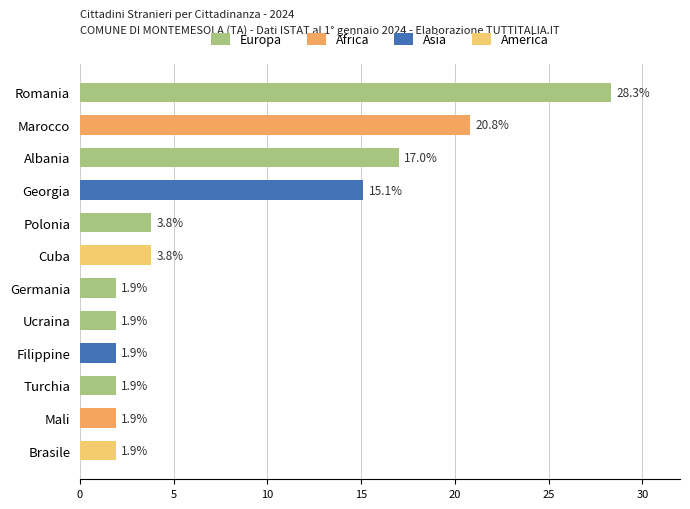

The America series shows 0.0 at Germania. True or false?

True